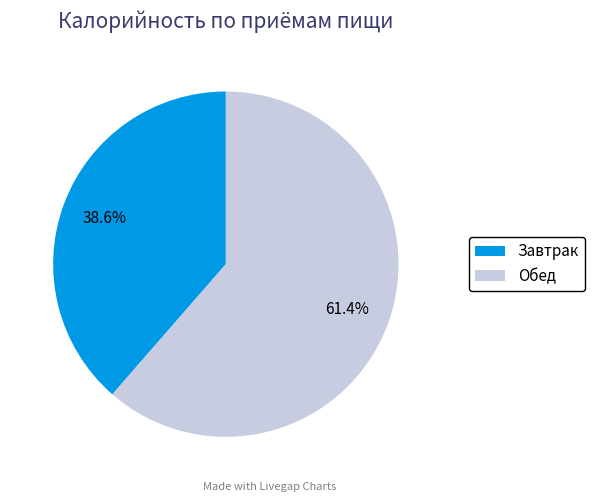

To the nearest percent, what is the average slice percentage?

50%